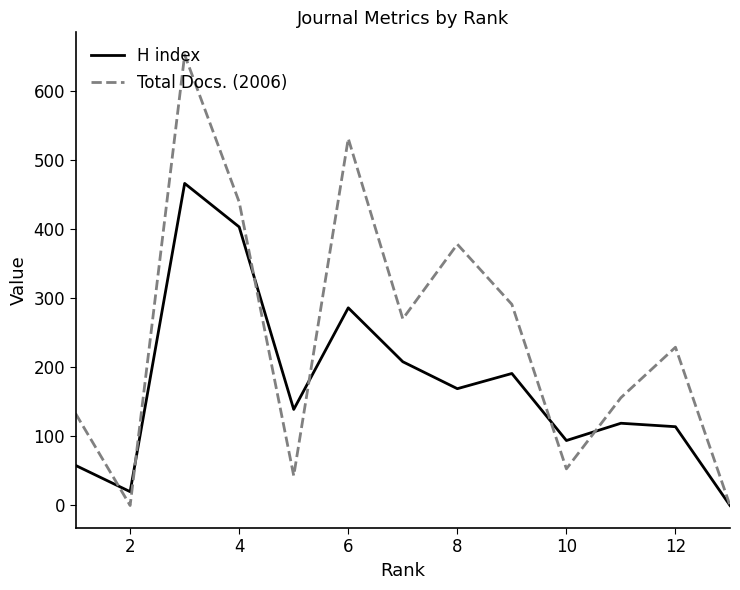

At how many categories does at least one series exceed 390?

3